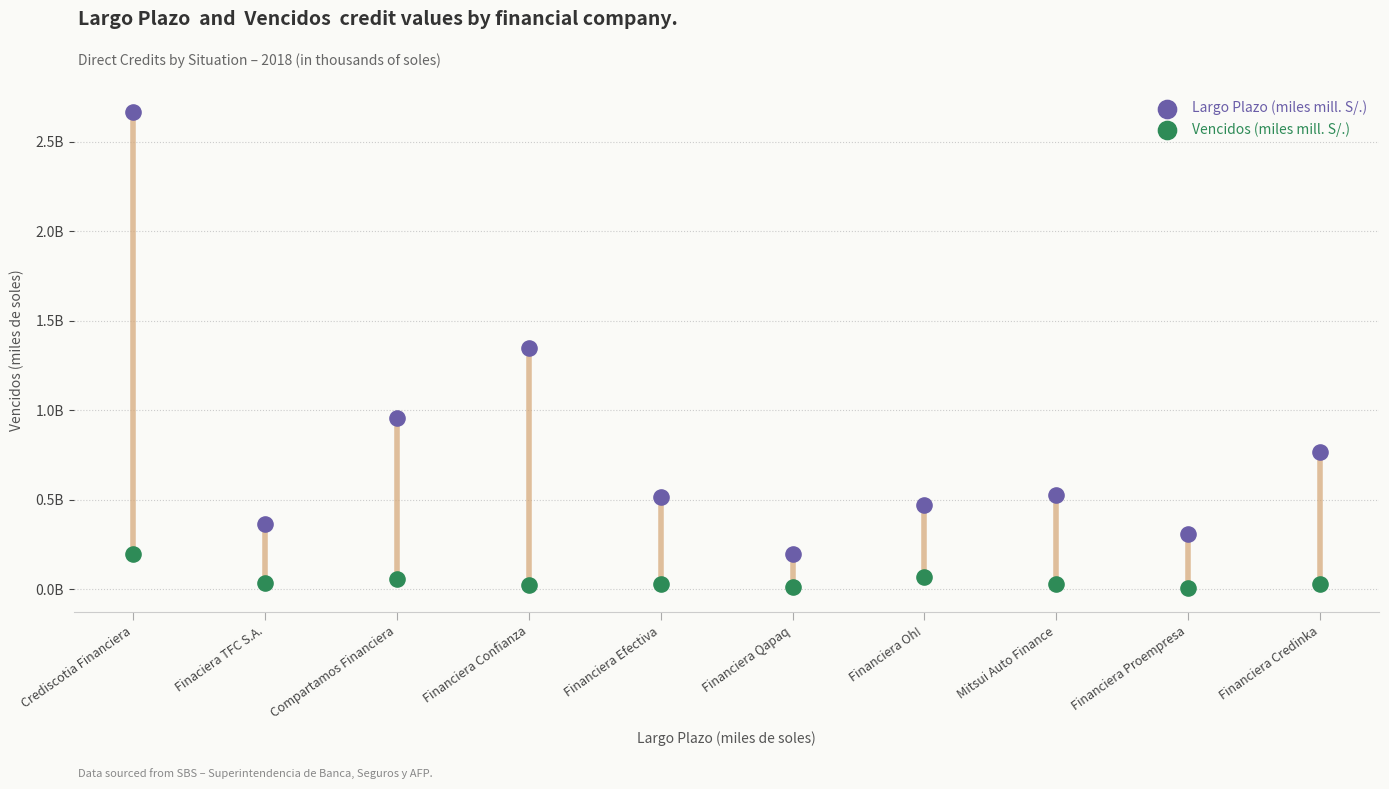

Which series has the widest spread of Y values?

Largo Plazo (miles mill. S/.)